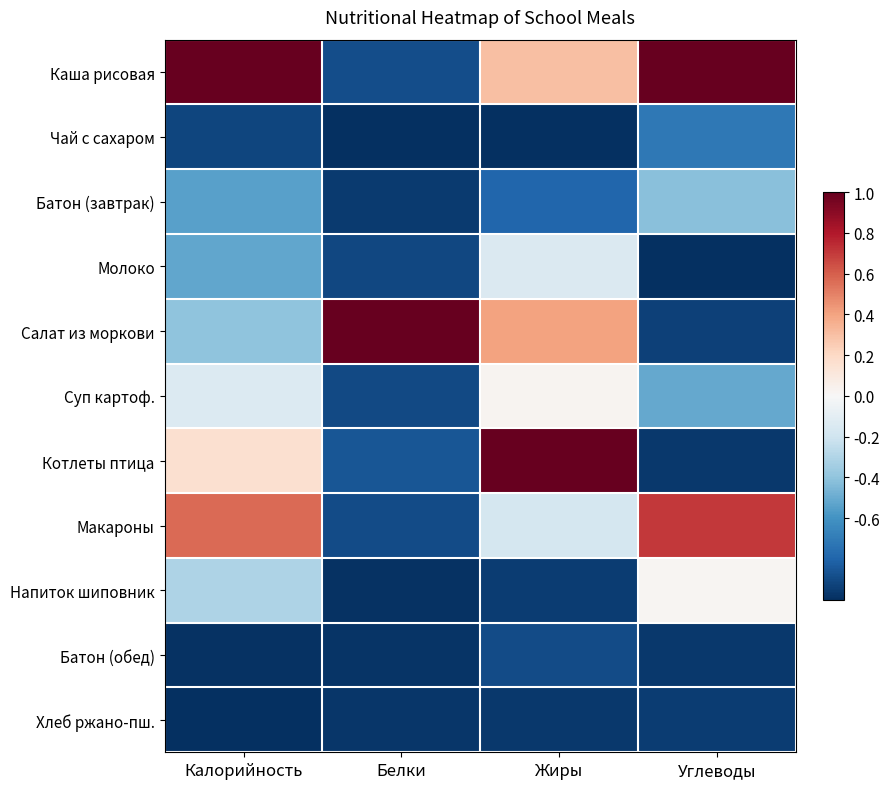

Count the number of categories in the chart.

4